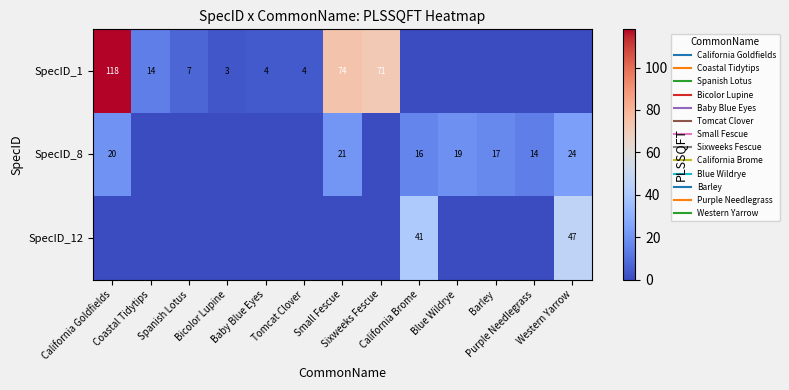

Is the value of SpecID_12 at Tomcat Clover greater than the value of SpecID_1 at Sixweeks Fescue?

No